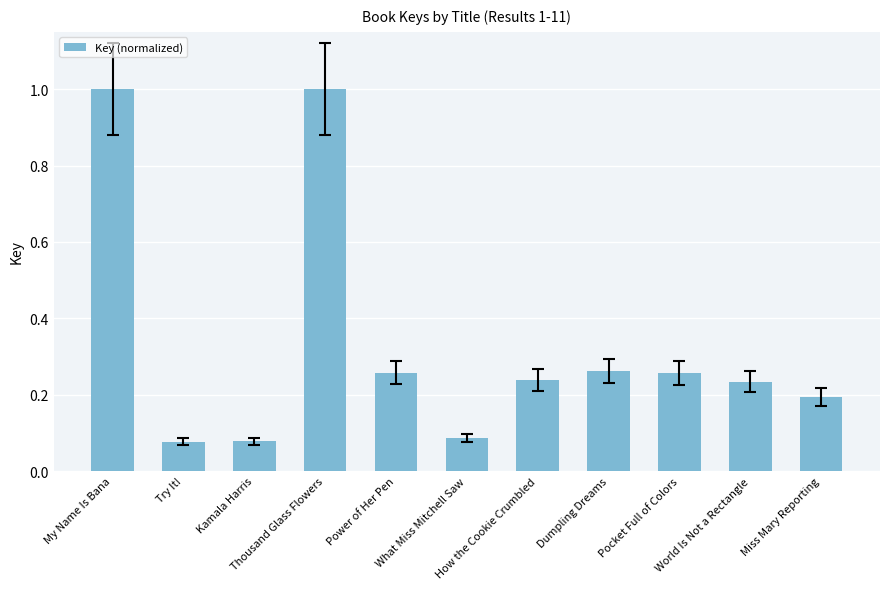

What is the difference between the second highest and second lowest values?

0.9